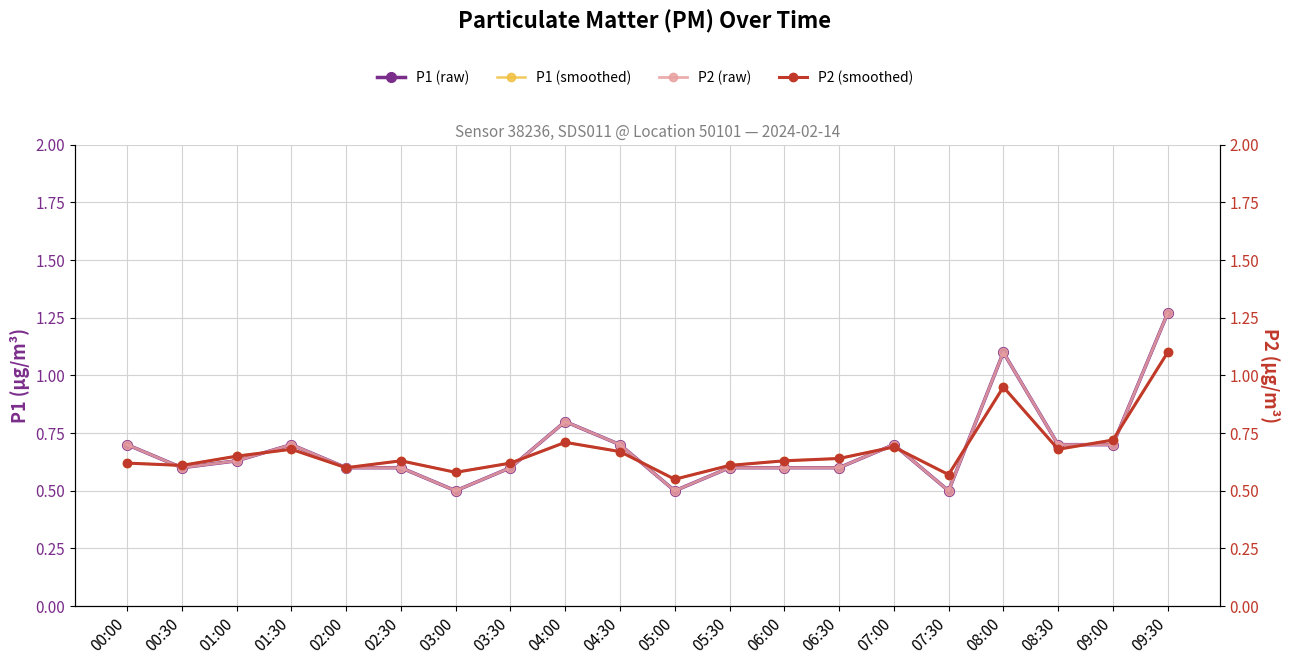

Reading left to right, list all the values displayed in this chart.

P1 (raw): 0.7	0.6	0.6	0.7	0.6	0.6	0.5	0.6	0.8	0.7	0.5	0.6	0.6	0.6	0.7	0.5	1.1	0.7	0.7	1.3
P1 (smoothed): 0.6	0.6	0.7	0.7	0.6	0.6	0.6	0.6	0.7	0.7	0.6	0.6	0.6	0.6	0.7	0.6	0.9	0.7	0.7	1.1
P2 (raw): 0.7	0.6	0.6	0.7	0.6	0.6	0.5	0.6	0.8	0.7	0.5	0.6	0.6	0.6	0.7	0.5	1.1	0.7	0.7	1.3
P2 (smoothed): 0.6	0.6	0.7	0.7	0.6	0.6	0.6	0.6	0.7	0.7	0.6	0.6	0.6	0.6	0.7	0.6	0.9	0.7	0.7	1.1